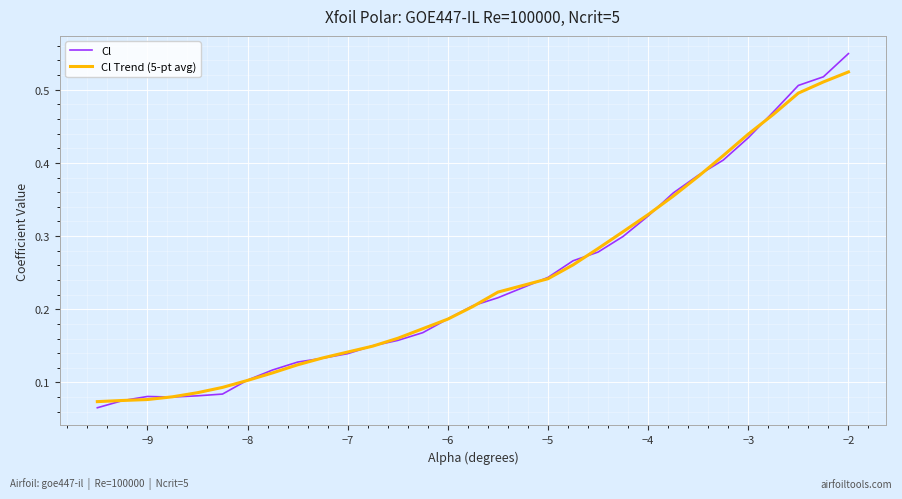

Which series has the widest spread of values?

Cl